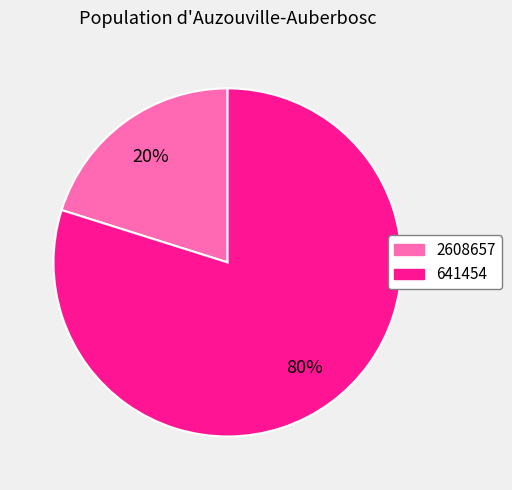

Which has a higher value, 2608657 or 641454?

641454